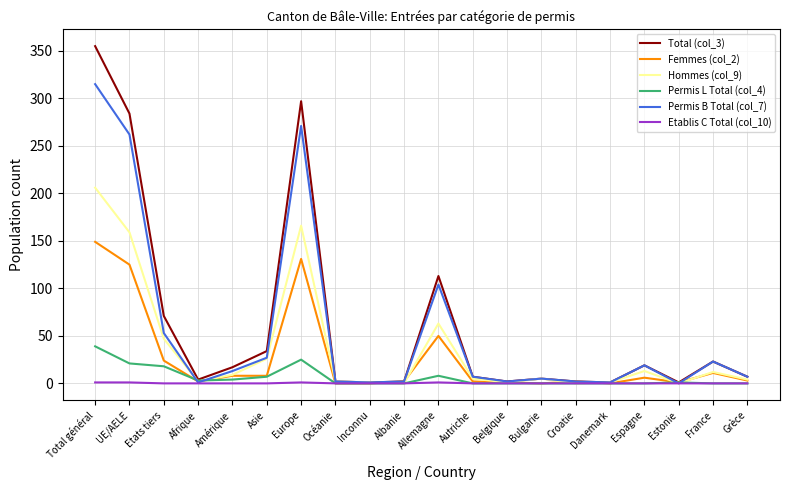

Rank the series by their maximum value, from lowest to highest.

Etablis C Total (col_10), Permis L Total (col_4), Femmes (col_2), Hommes (col_9), Permis B Total (col_7), Total (col_3)